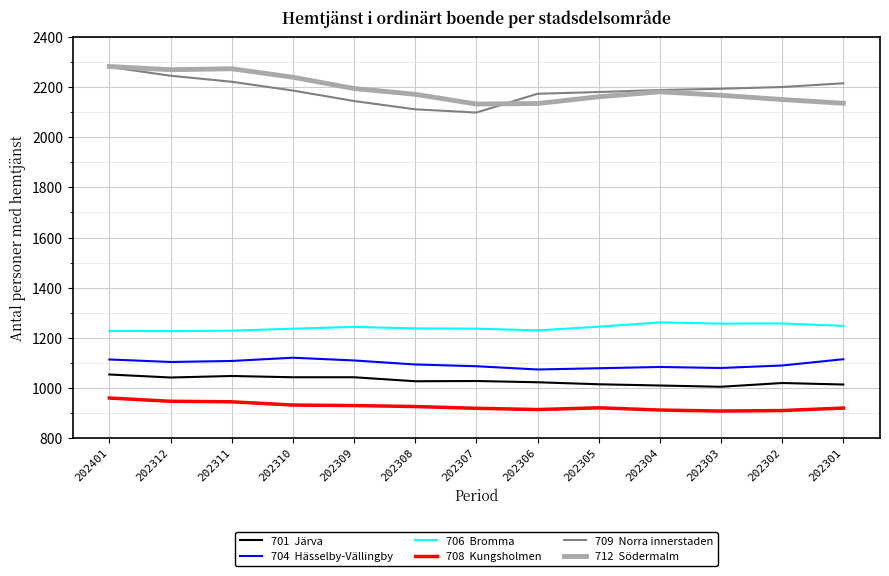

What is the difference between the highest and lowest values at 202401?

1324